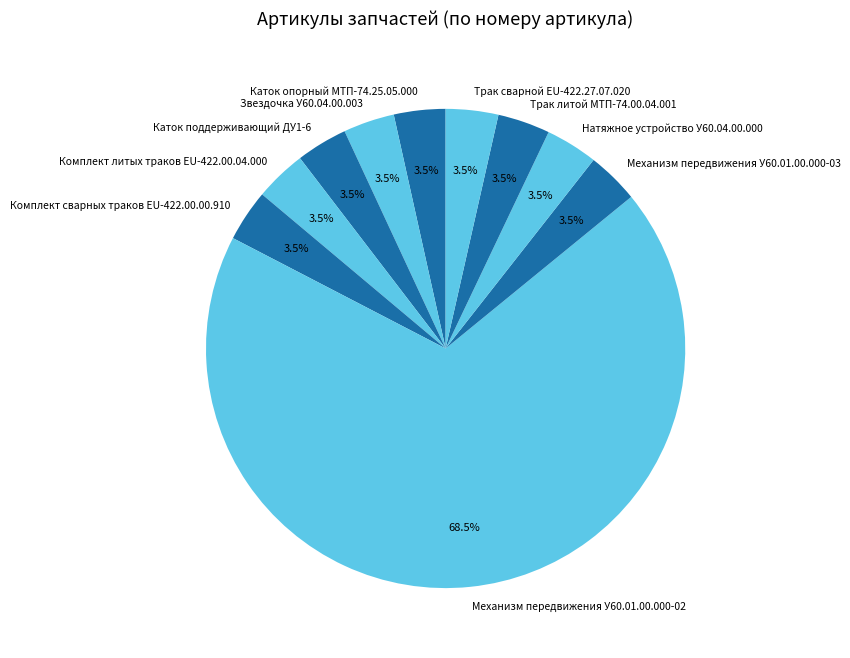

True or false: Комплект литых траков EU-422.00.04.000 accounts for 18% of the total.

False